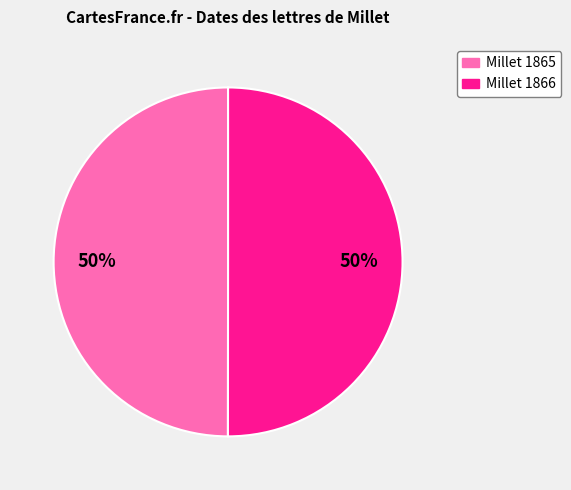

Approximately how many times larger is the value at Millet 1865 compared to Millet 1866?

1.0